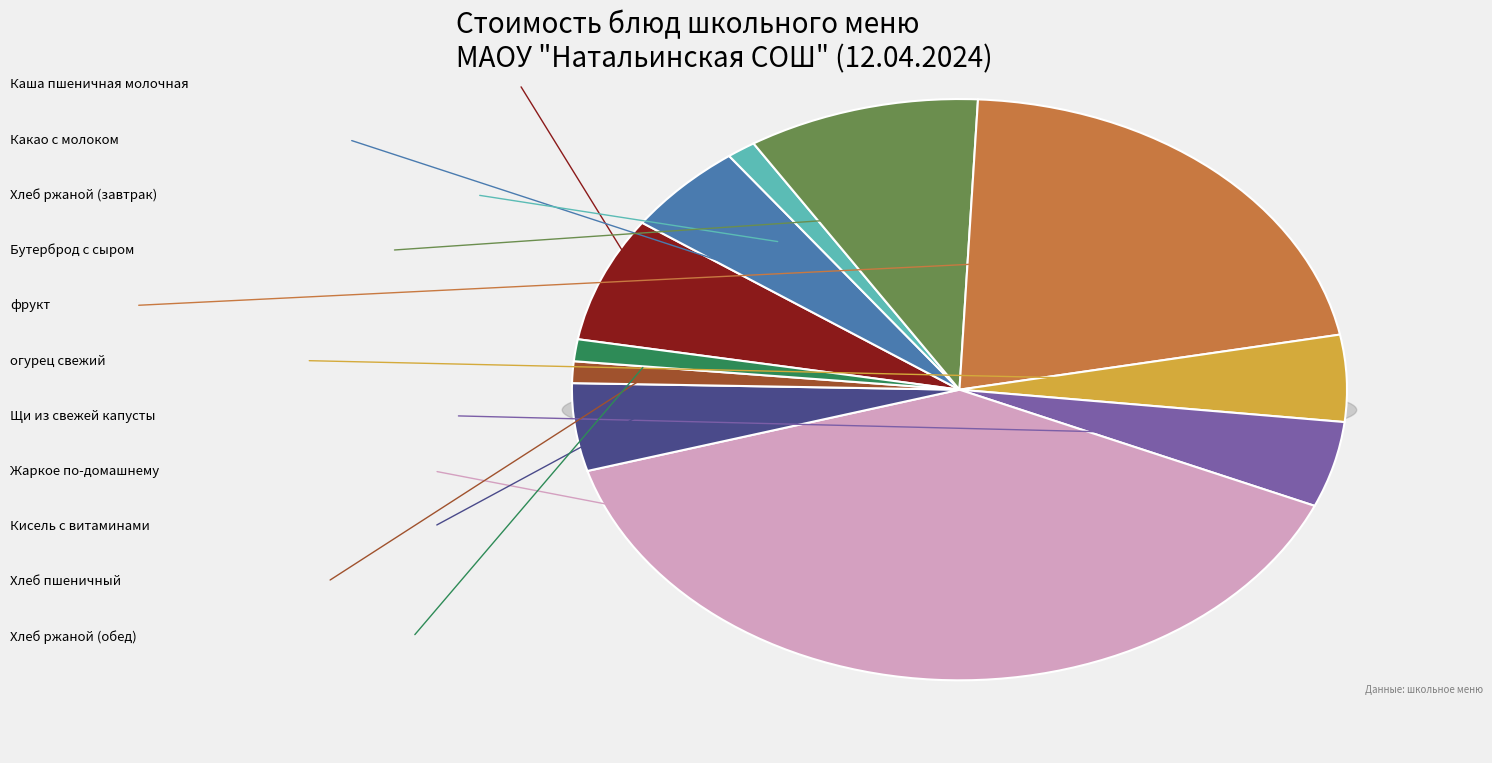

Which slice is the largest?

Жаркое по-домашнему